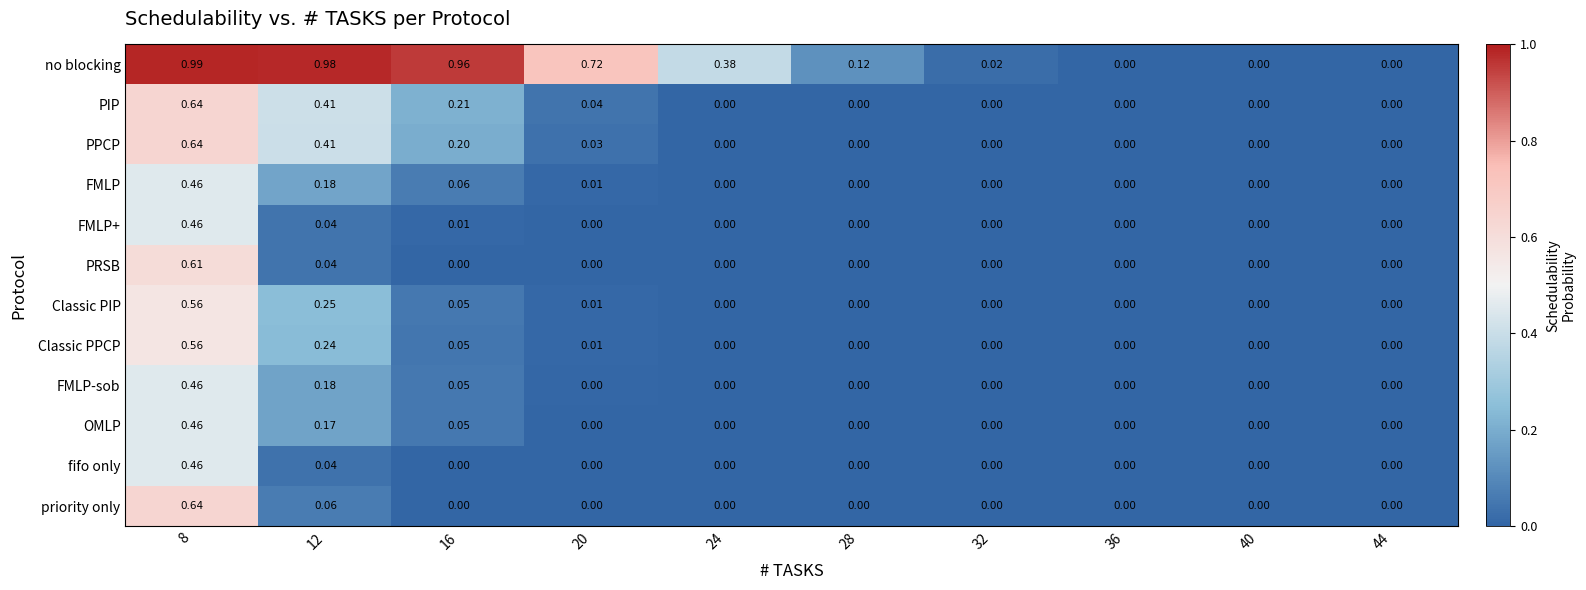

At which category is the sum across all series the highest?

8